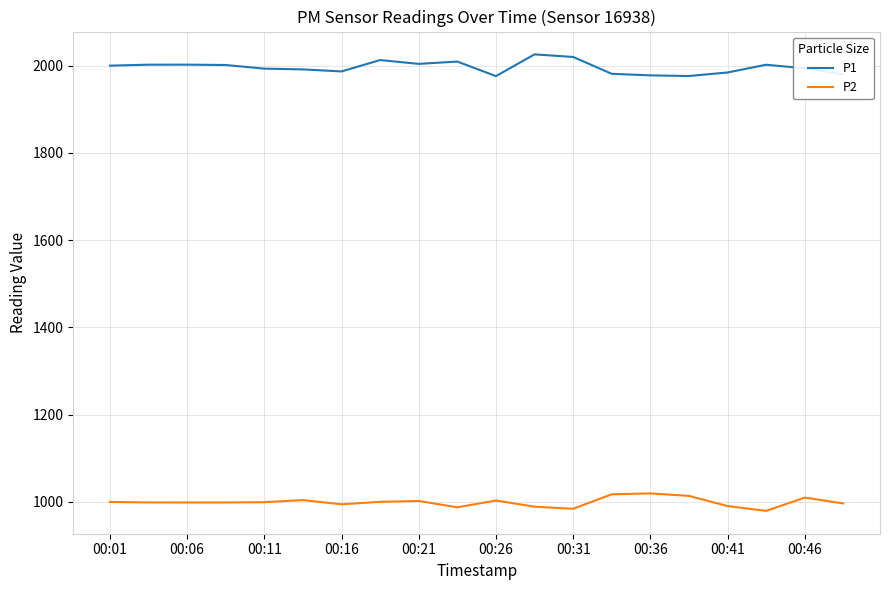

Count the number of data series in this chart.

2